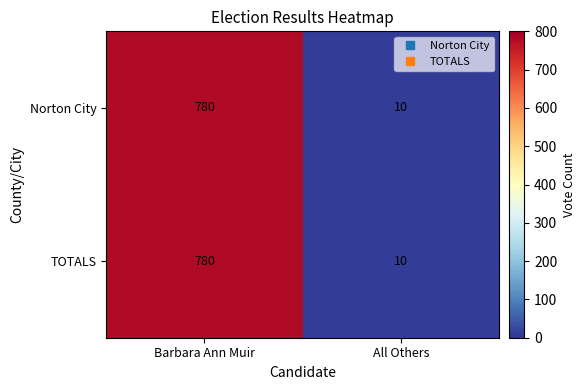

The value of Norton City at Barbara Ann Muir is 1314. True or false?

False